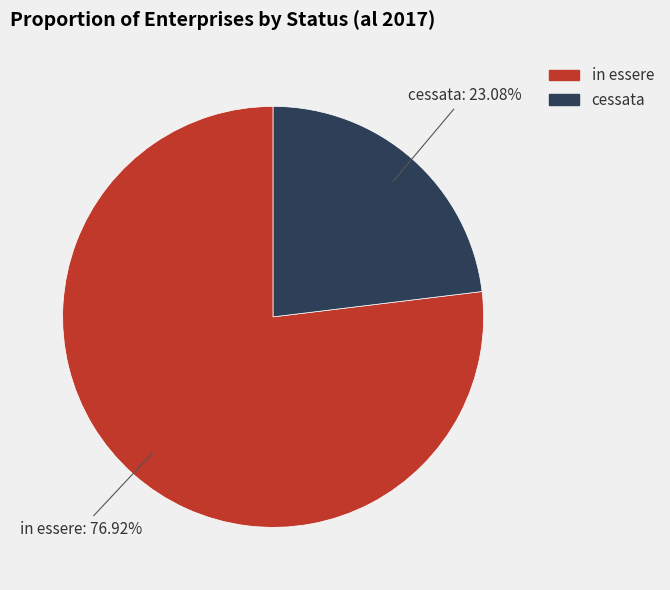

Is it true that cessata is 17% of the pie?

False